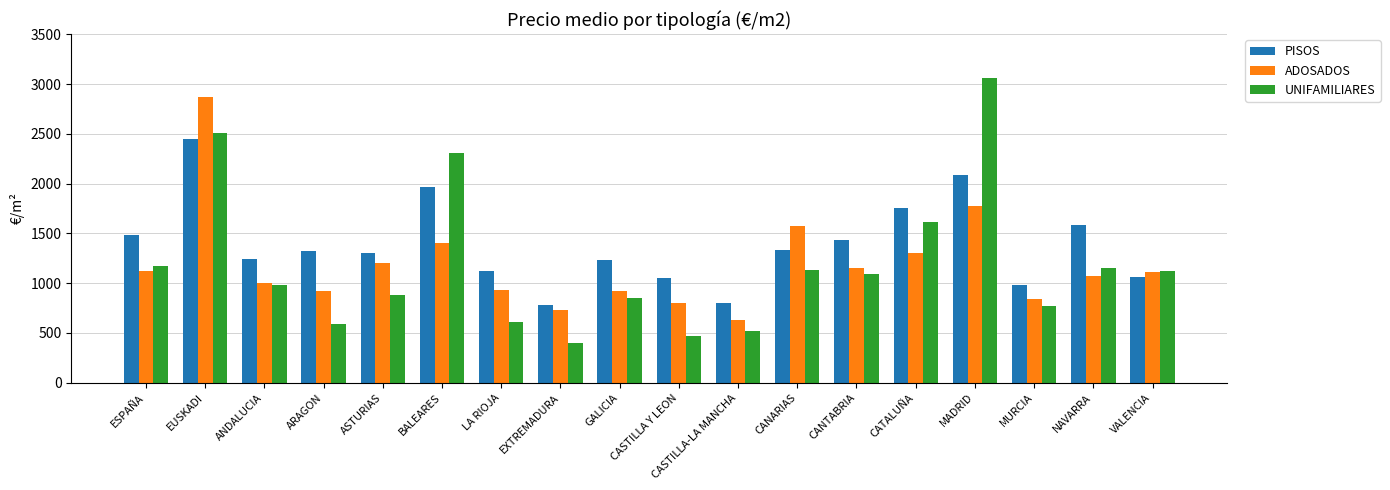

How many values in the ADOSADOS series exceed 1109?

9